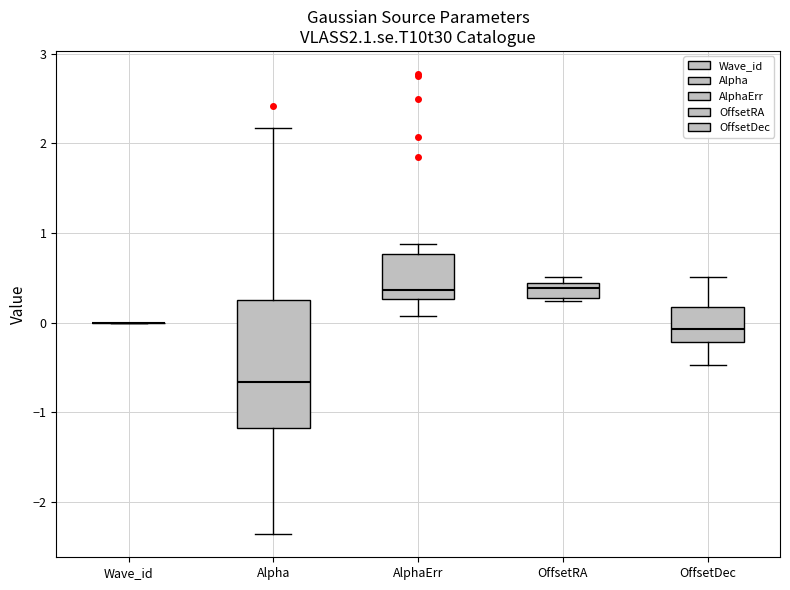

Reading left to right, transcribe this box plot: for each box, give where its median line is, the range the box spans, and where its two whiskers end, as read against the y-axis. The values are not printed on the chart, so give them approximately, as read against the axis.

Wave_id: box collapsed to a line at 0.0, whiskers 0.0 to 0.0
Alpha: median -0.7, box -1.2 to 0.3, whiskers -2.4 to 2.2
AlphaErr: median 0.4, box 0.3 to 0.8, whiskers 0.1 to 0.9
OffsetRA: median 0.4 (inside the box), box 0.3 to 0.4, whiskers 0.2 to 0.5
OffsetDec: median -0.1, box -0.2 to 0.2, whiskers -0.5 to 0.5